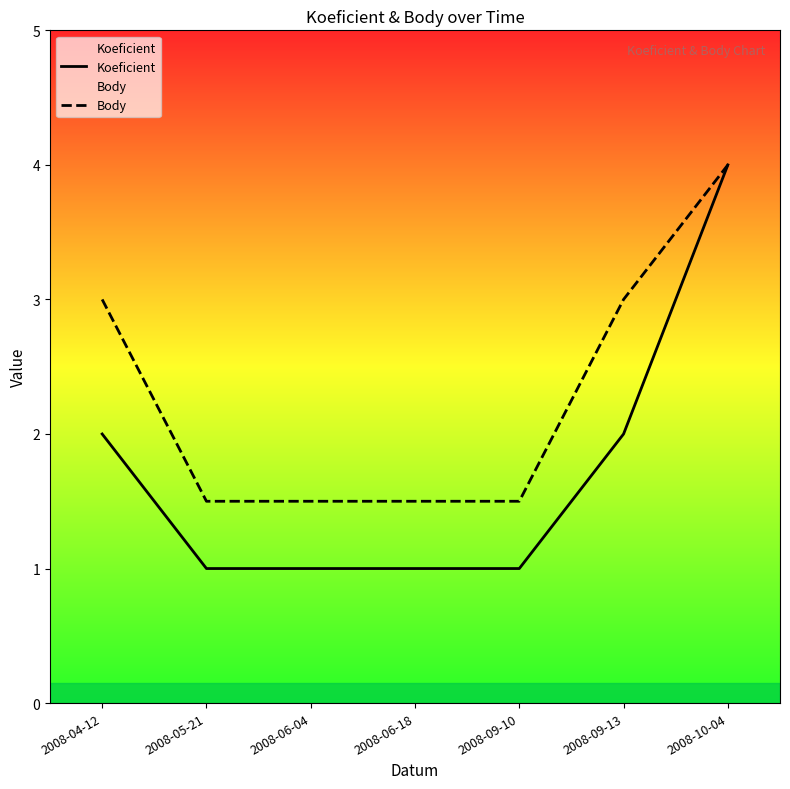

List the series in order of their overall mean, highest first.

Body, Koeficient